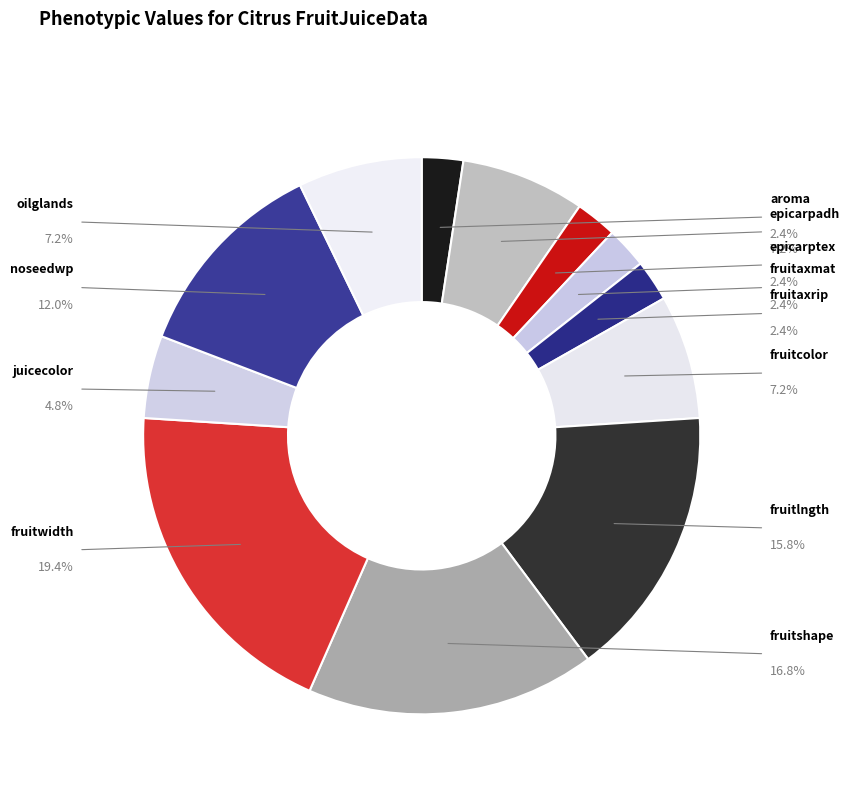

To the nearest percent, what is the combined percentage of juicecolor and aroma?

7%